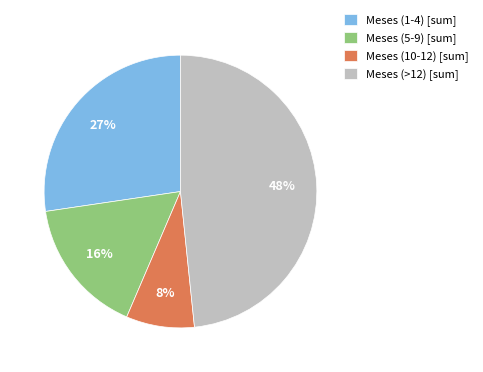

The Meses (>12) [sum] slice represents 62% of the pie. True or false?

False